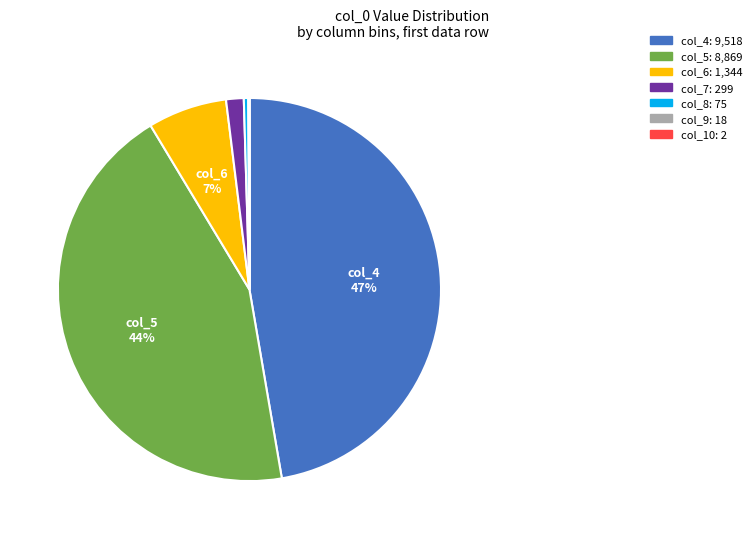

To the nearest percent, what is the difference between the largest and smallest slice percentages?

47%